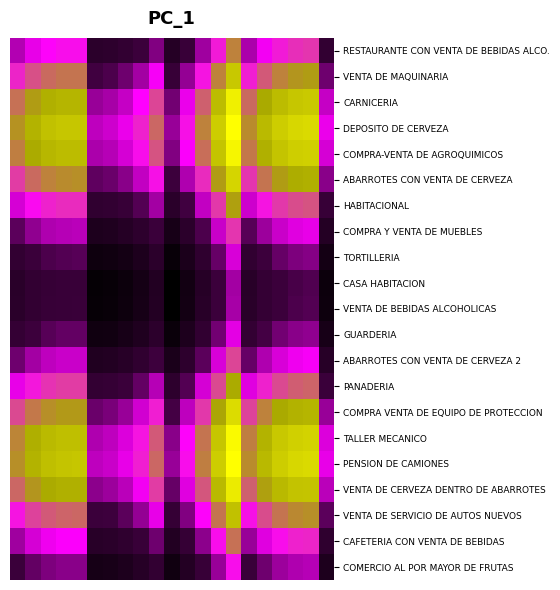

At which category is the sum across all series the highest?

14